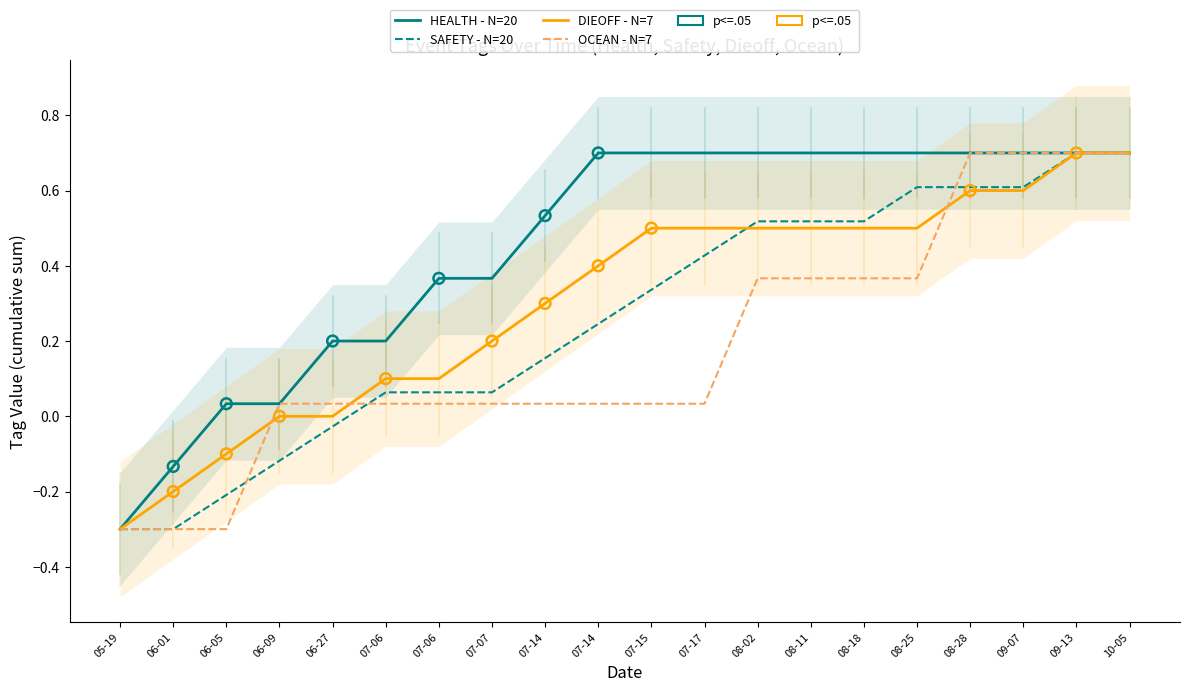

Which series reaches the maximum Y coordinate?

HEALTH - N=20